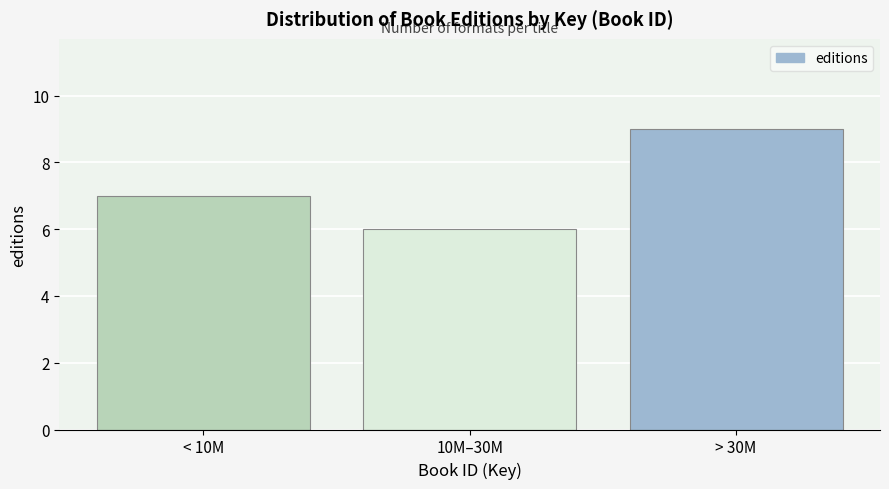

Reading left to right, what are all the values shown in this chart?

< 10M=7	10M–30M=6	> 30M=9